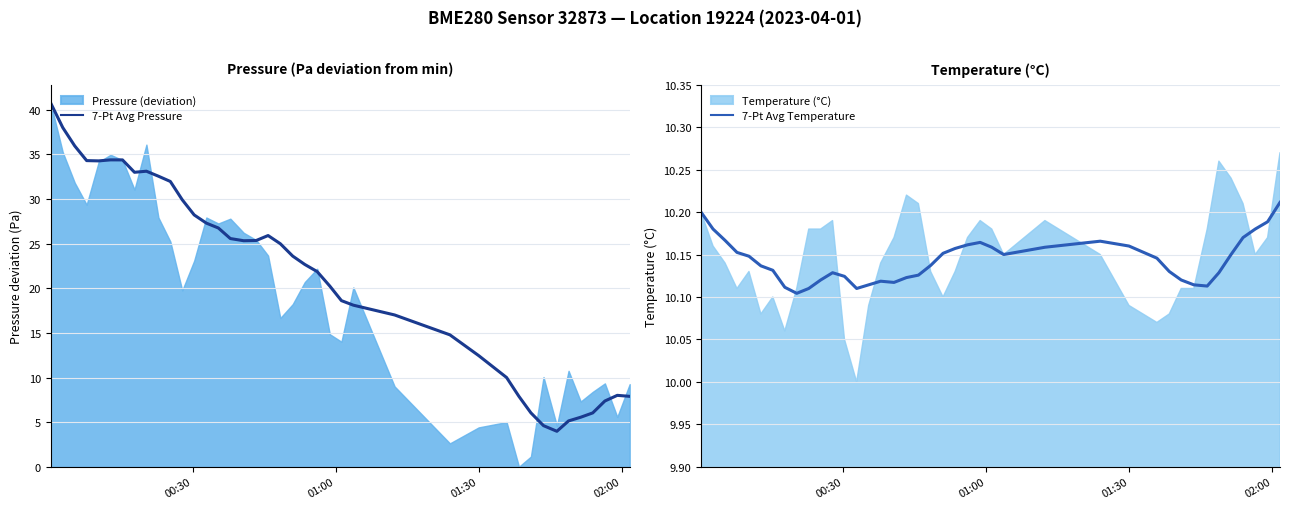

What is the lowest value of the 7-Pt Avg Pressure series?

4.0